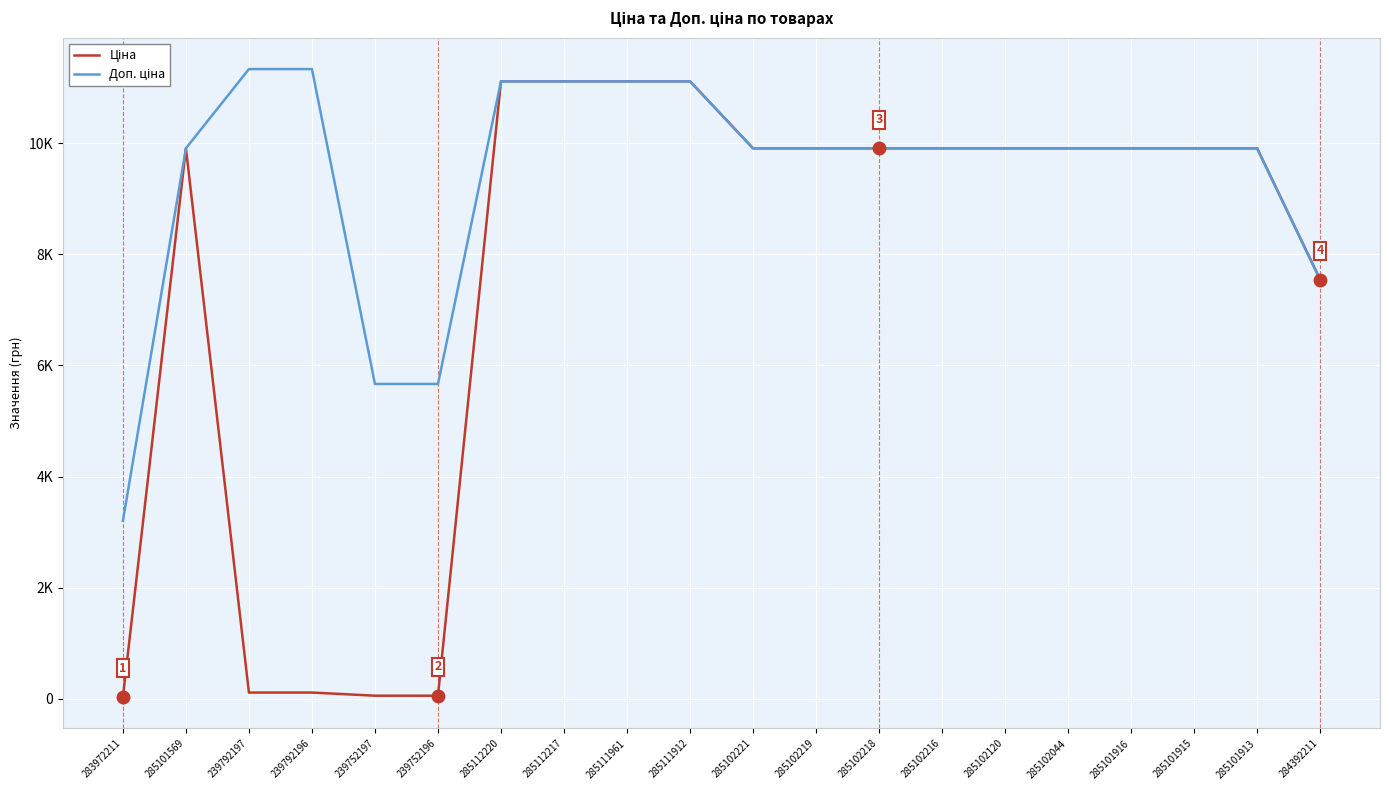

At which category is the sum across all series the highest?

285112220